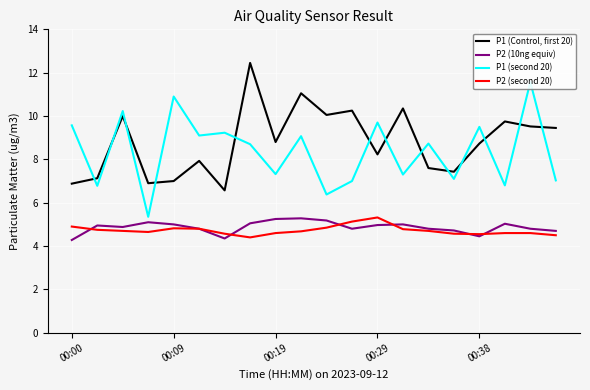

What is the difference between the maximum and minimum values in the P2 (second 20) series?

0.9